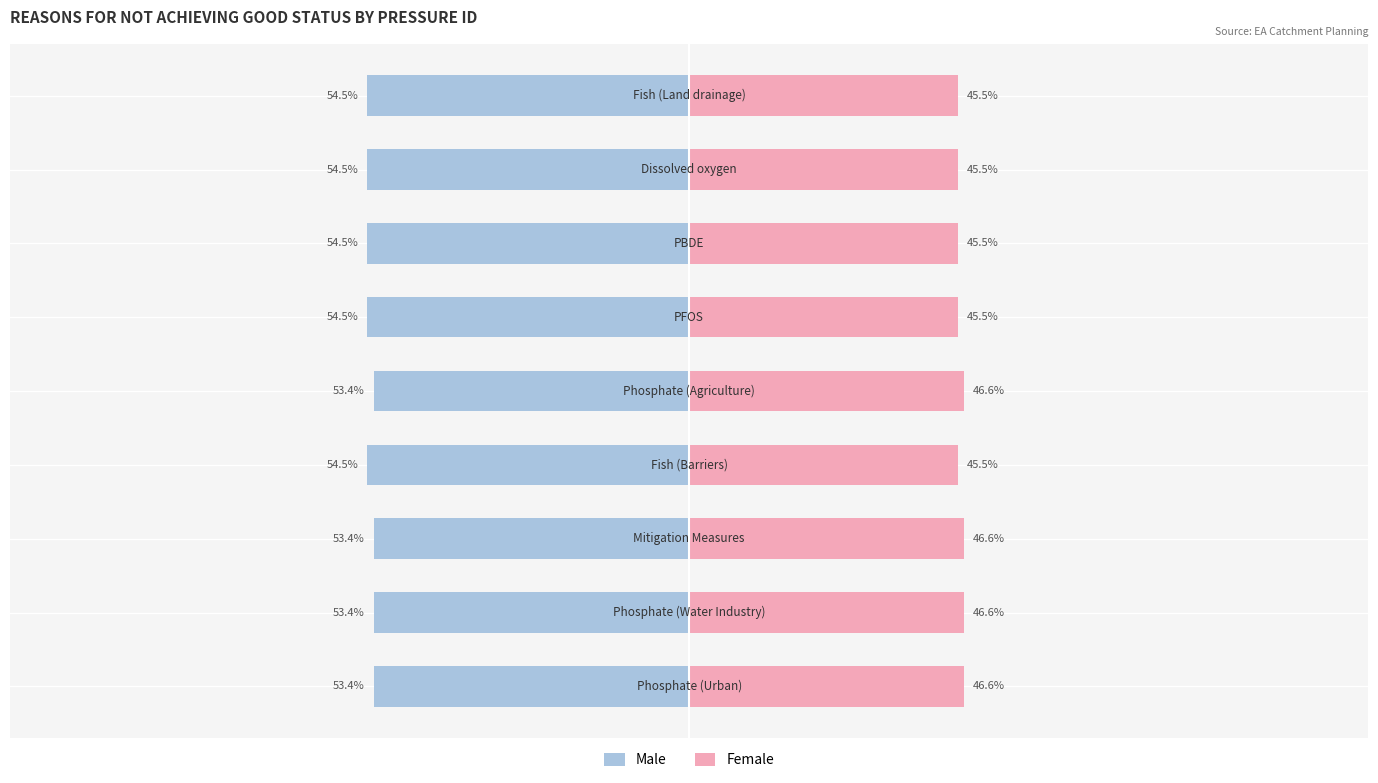

What is the approximate value of Male at 1?

-53.4